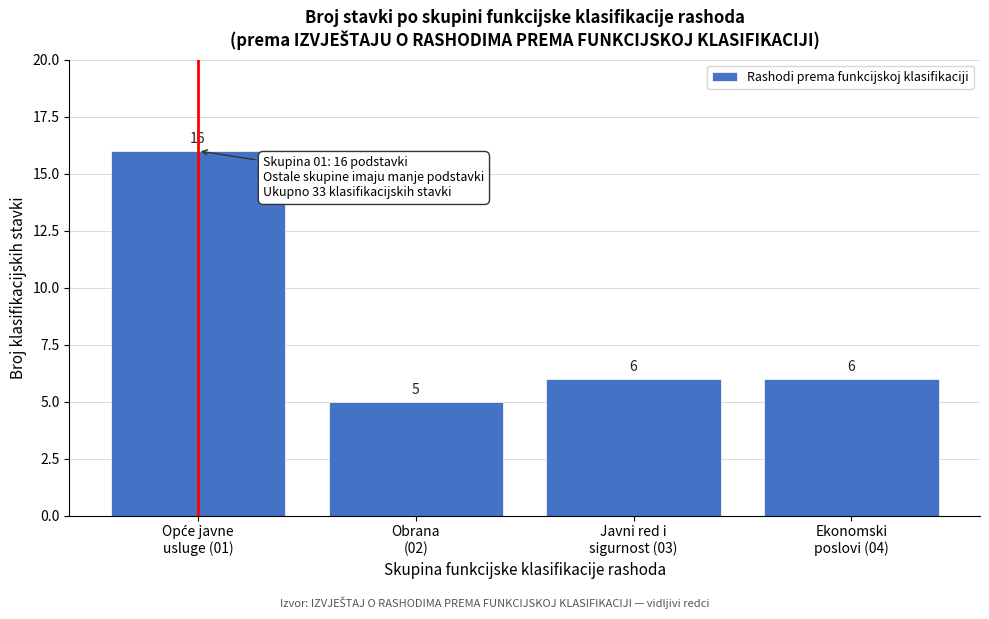

What is the value of the 1st bar from the left?

16